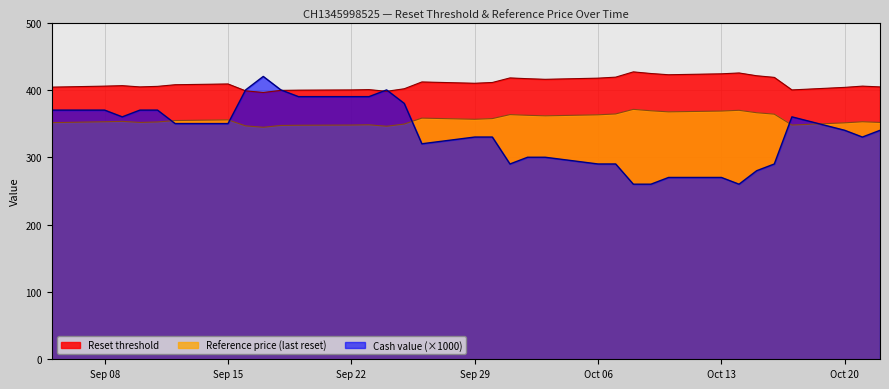

True or false: Reference price (last reset) and Reset threshold cross at least once.

False